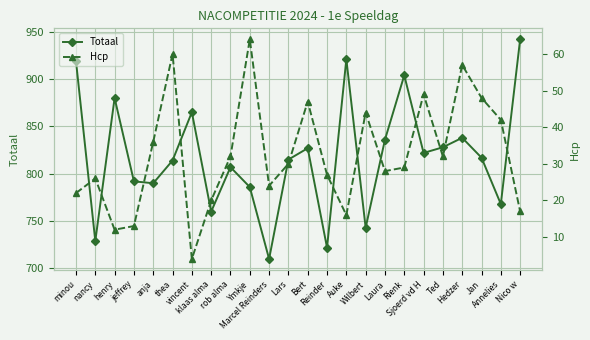

True or false: Totaal has more than 1 interior local peaks.

True